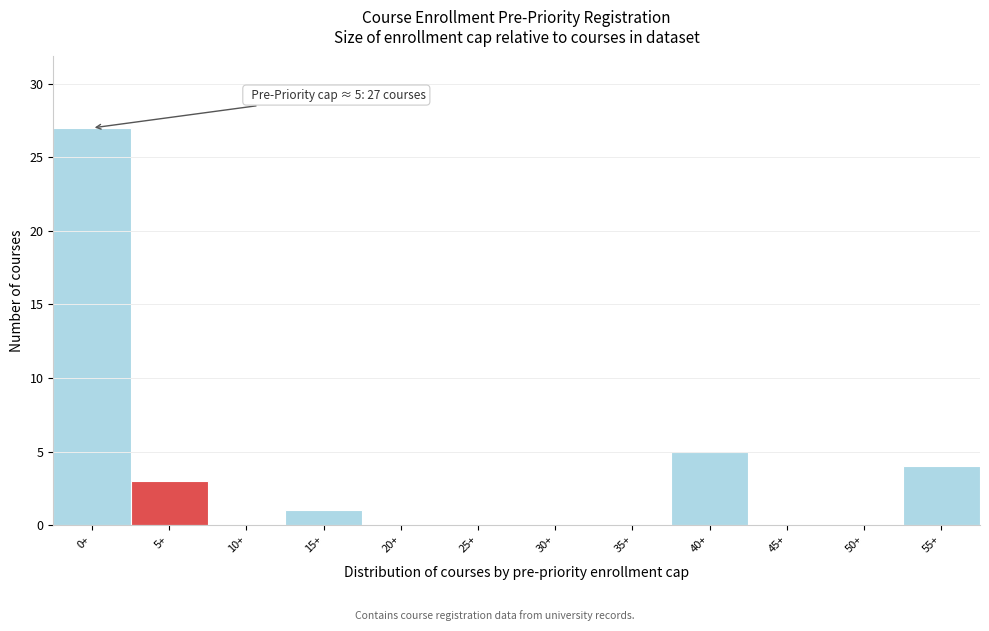

Reading left to right, transcribe all the data shown in this chart.

0+=27	5+=3	10+=0	15+=1	20+=0	25+=0	30+=0	35+=0	40+=5	45+=0	50+=0	55+=4